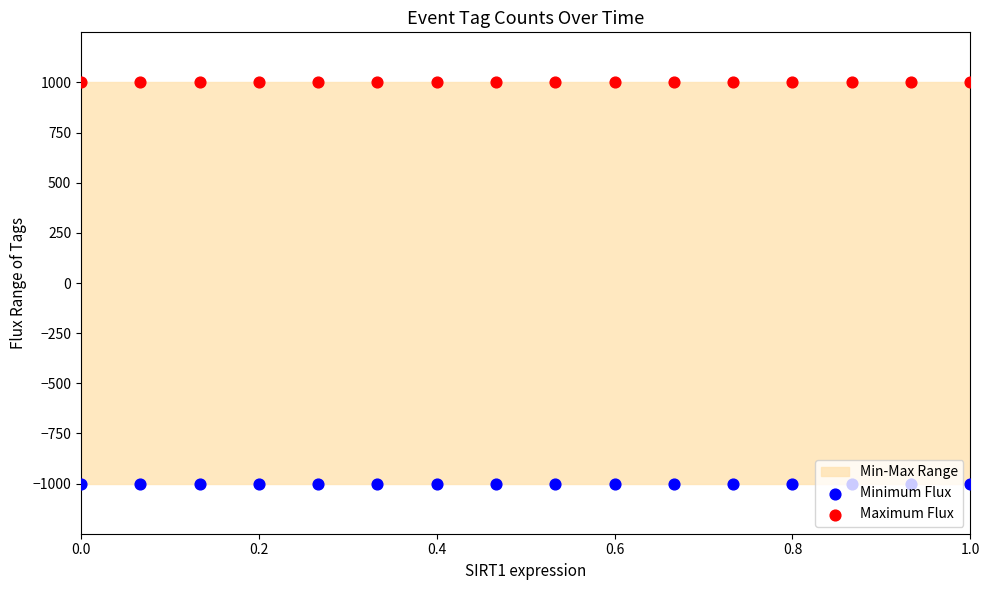

Which series contains the highest Y value?

Maximum Flux